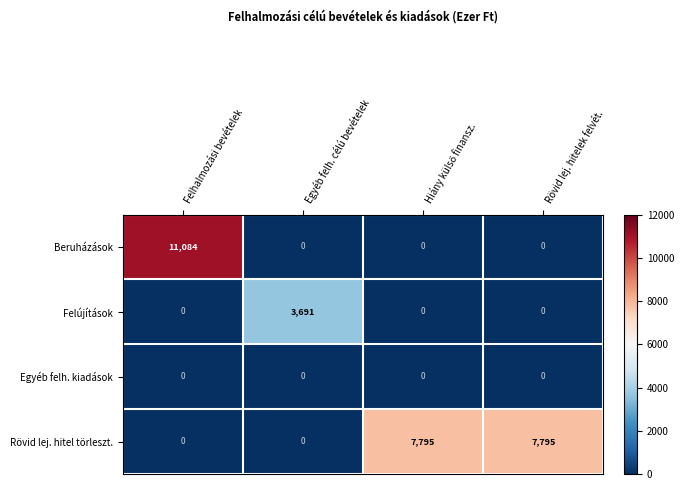

Which series has the largest total across all categories?

Rövid lej. hitel törleszt.